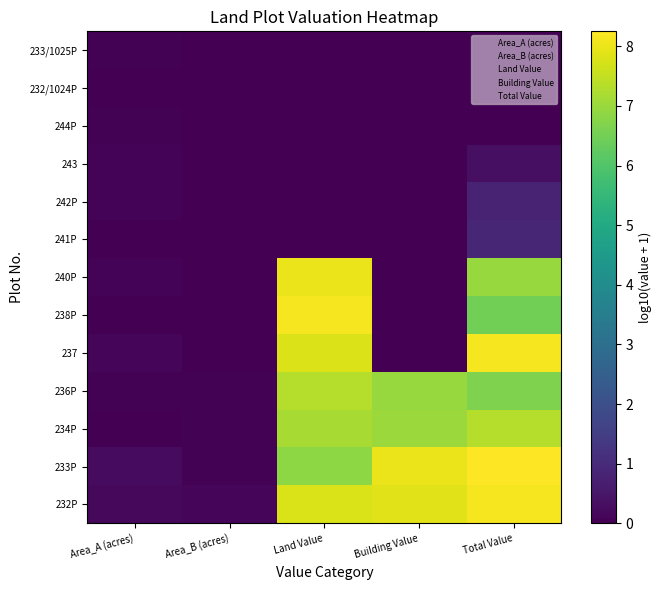

Between Total Value and Area_B (acres), which is larger?

Total Value